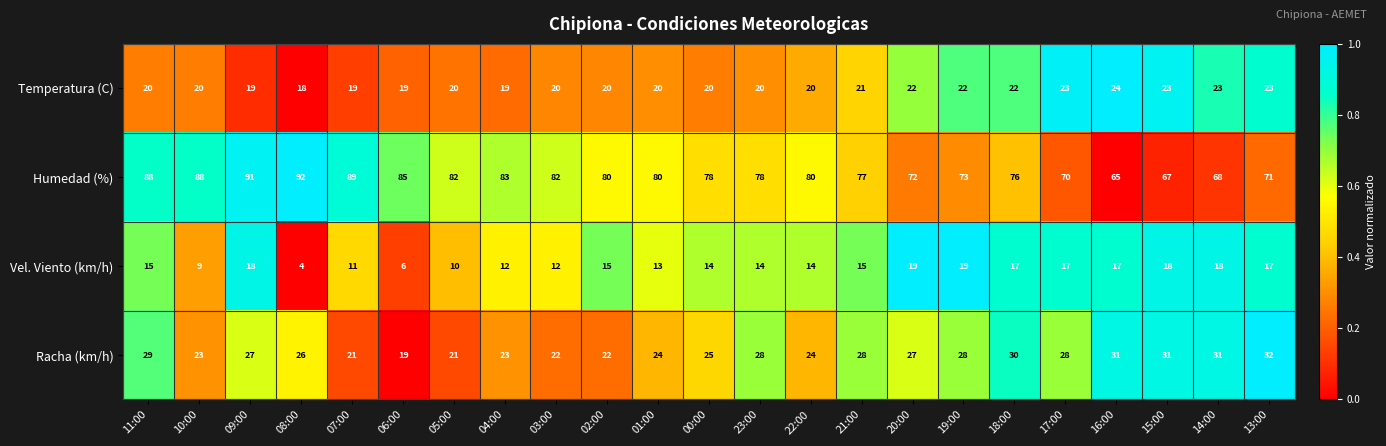

The value of Vel. Viento (km/h) at 18:00 is 17. True or false?

True